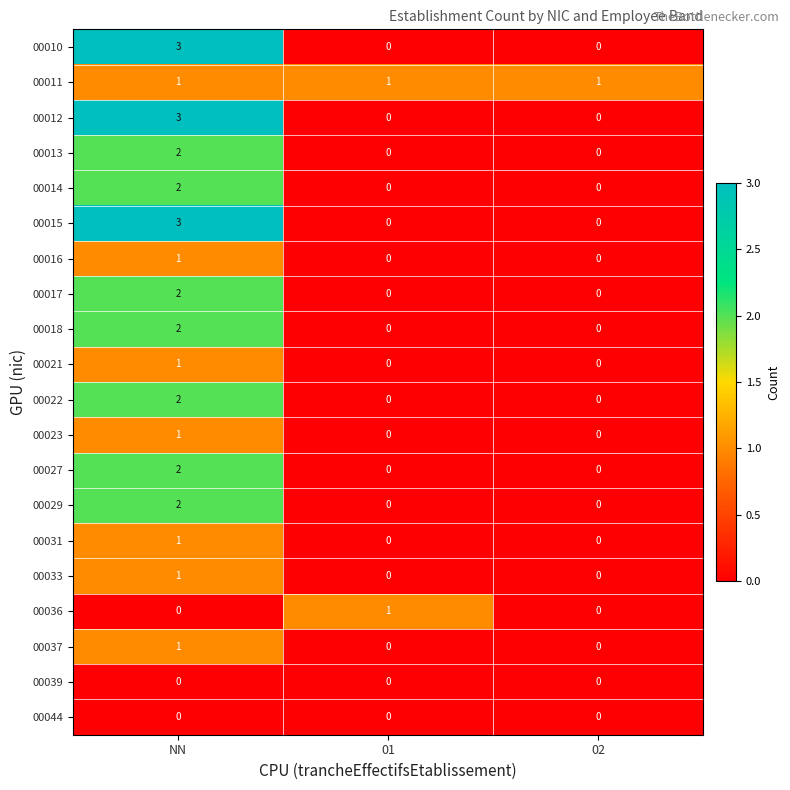

Between 01 and 02, which series saw the biggest shift?

00036